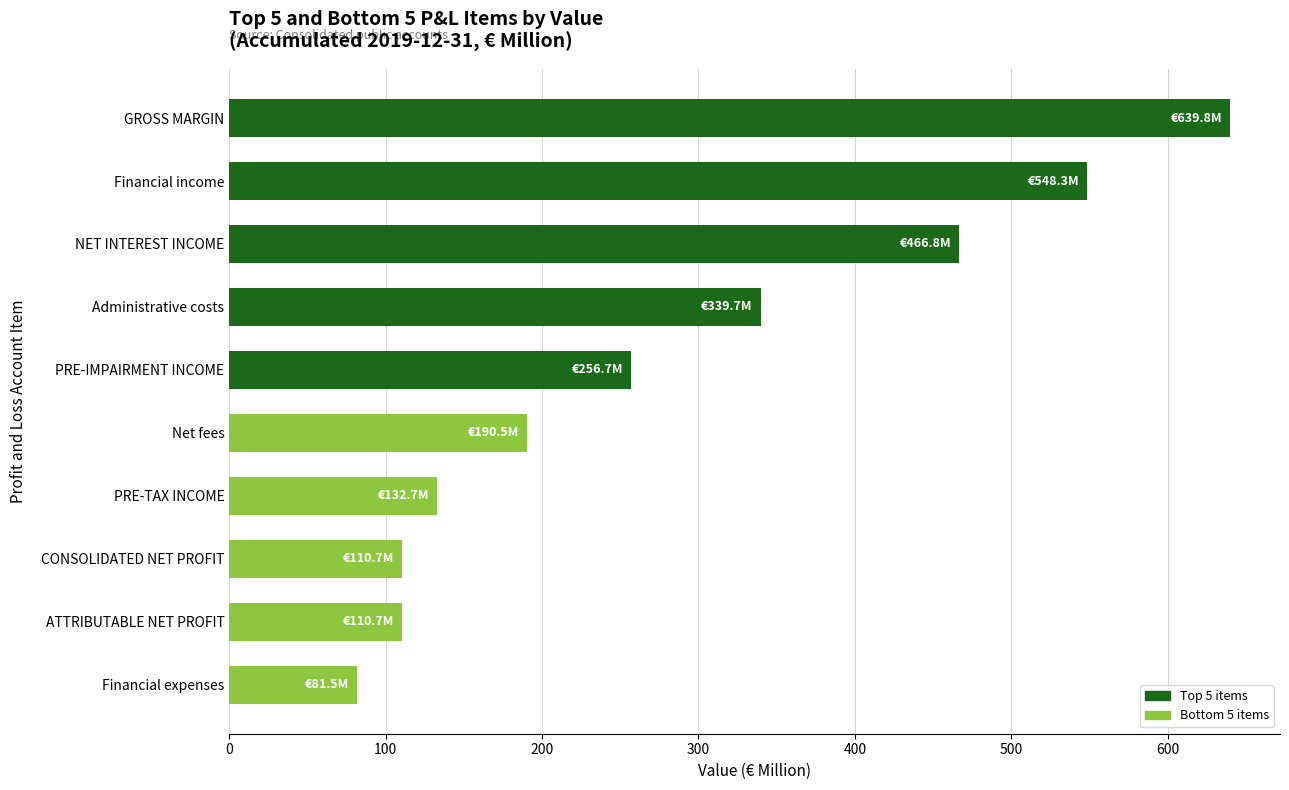

Reading top to bottom, list all the values displayed in this chart.

GROSS MARGIN=639.8	Financial income=548.3	NET INTEREST INCOME=466.8	Administrative costs=339.7	PRE-IMPAIRMENT INCOME=256.7	Net fees=190.5	PRE-TAX INCOME=132.7	CONSOLIDATED NET PROFIT=110.7	ATTRIBUTABLE NET PROFIT=110.7	Financial expenses=81.5